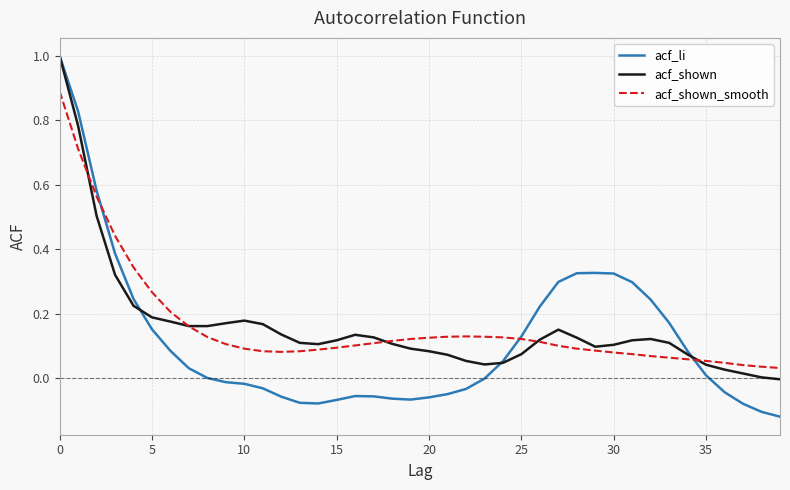

Which series has the largest range (max minus min)?

acf_li